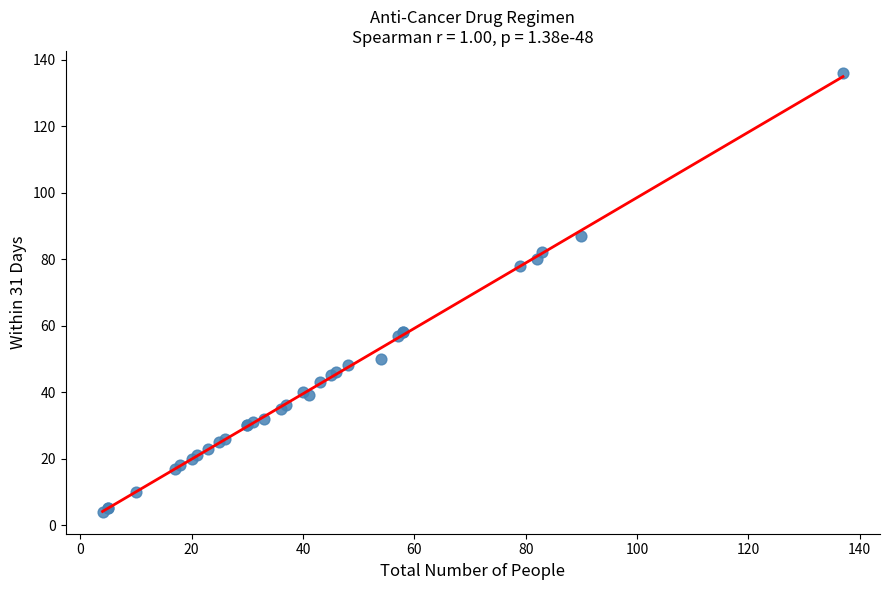

What Y value in the scatter plot is closest to 70?

78